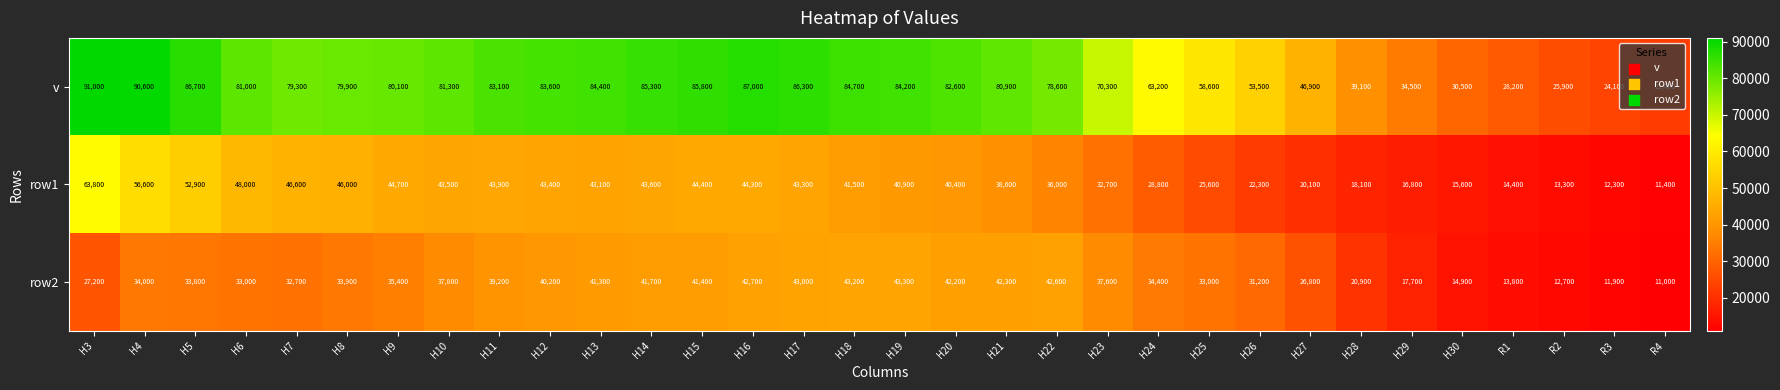

Where is row2 nearest to the value 27150?

H3